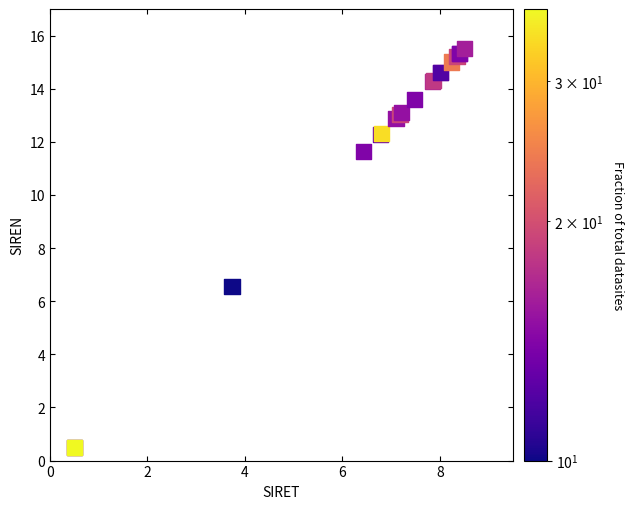

What Y value in the scatter plot is closest to 8?

6.6